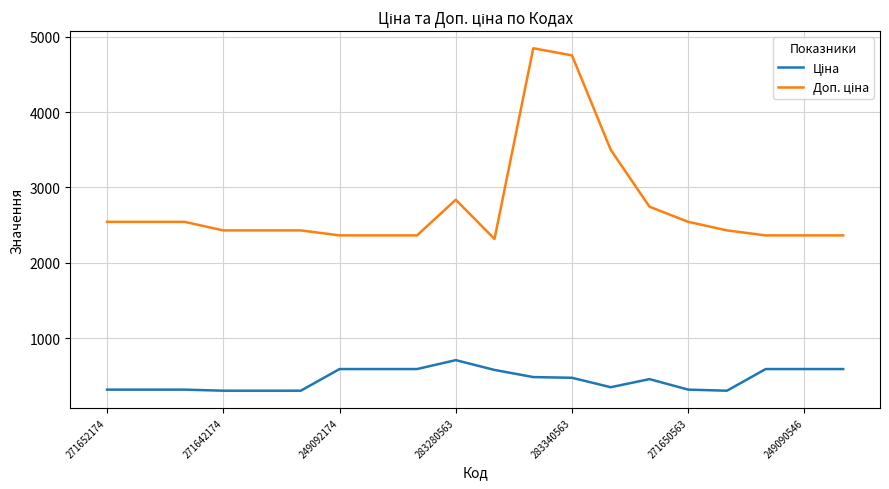

What is the smallest value displayed?

303.8